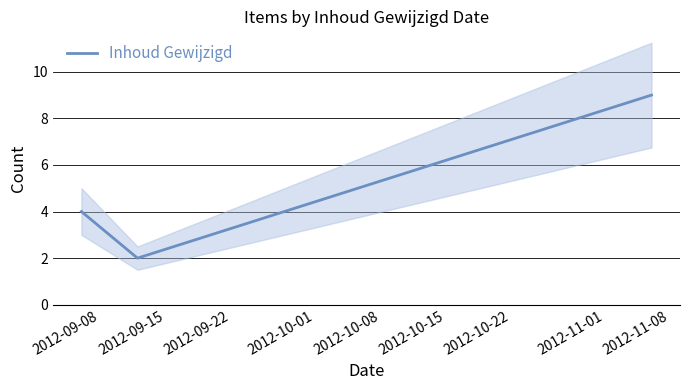

Count the values in the range 2 to 9.

3